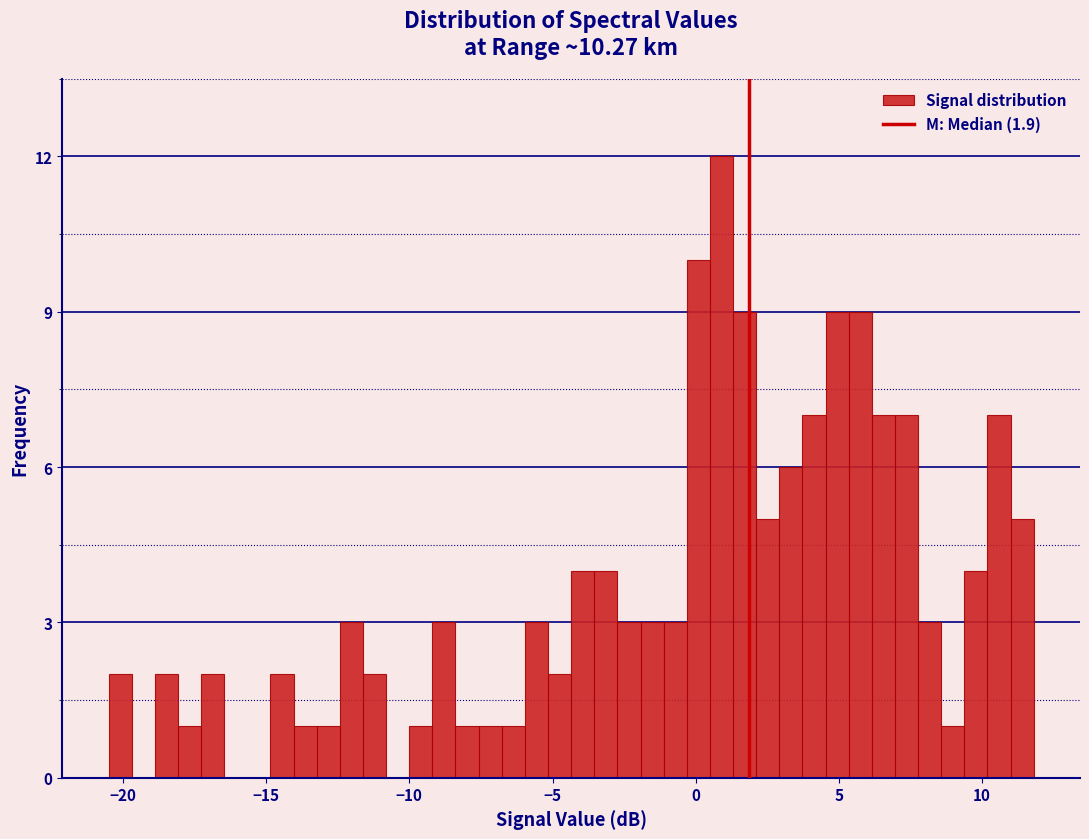

Read against the x-axis, roughly where is the centre of the tallest bar?

1.0